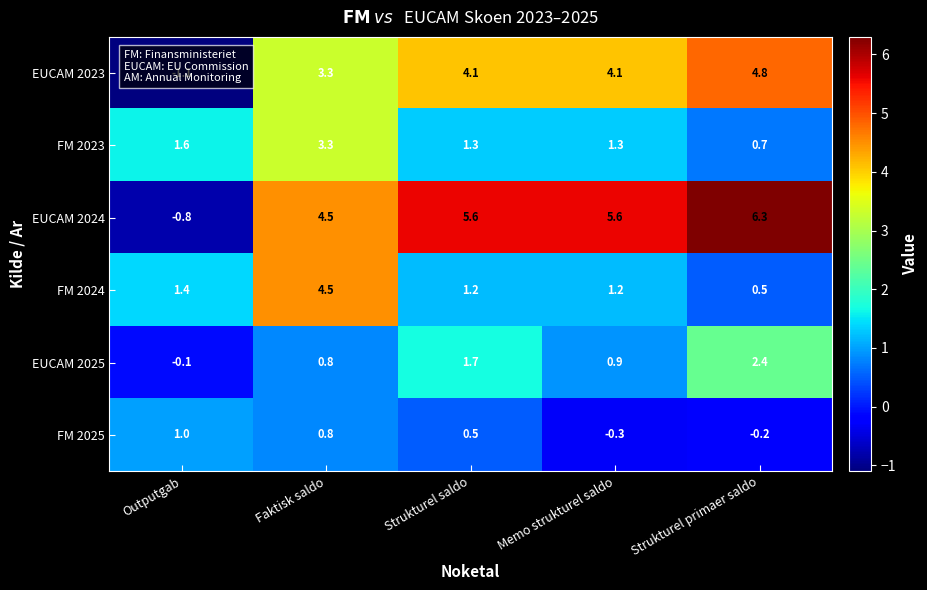

What is the minimum value shown in the chart?

-1.1